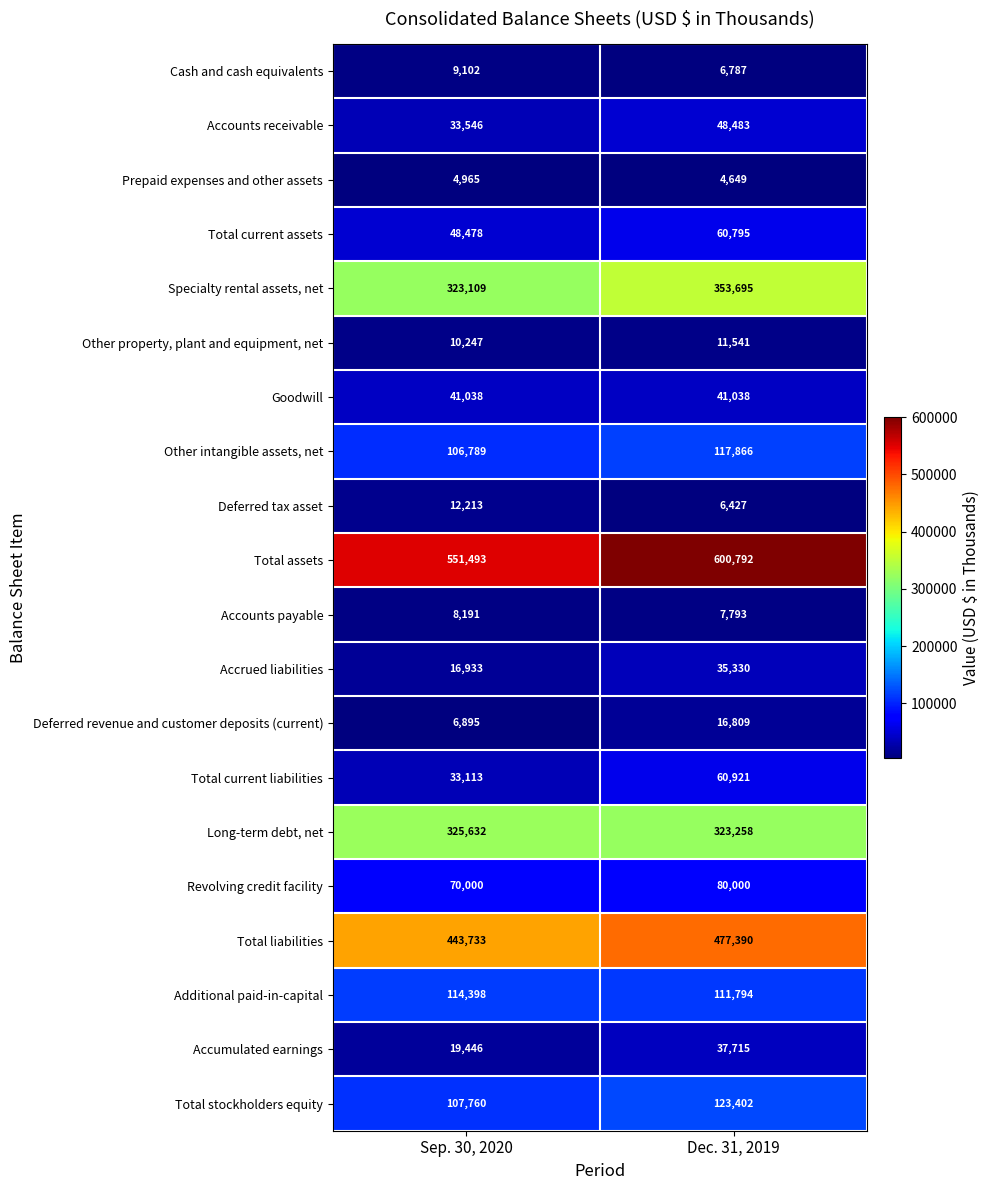

At Dec. 31, 2019, list the series in order from largest to smallest.

Total assets, Total liabilities, Specialty rental assets, net, Long-term debt, net, Total stockholders equity, Other intangible assets, net, Additional paid-in-capital, Revolving credit facility, Total current liabilities, Total current assets, Accounts receivable, Goodwill, Accumulated earnings, Accrued liabilities, Deferred revenue and customer deposits (current), Other property, plant and equipment, net, Accounts payable, Cash and cash equivalents, Deferred tax asset, Prepaid expenses and other assets